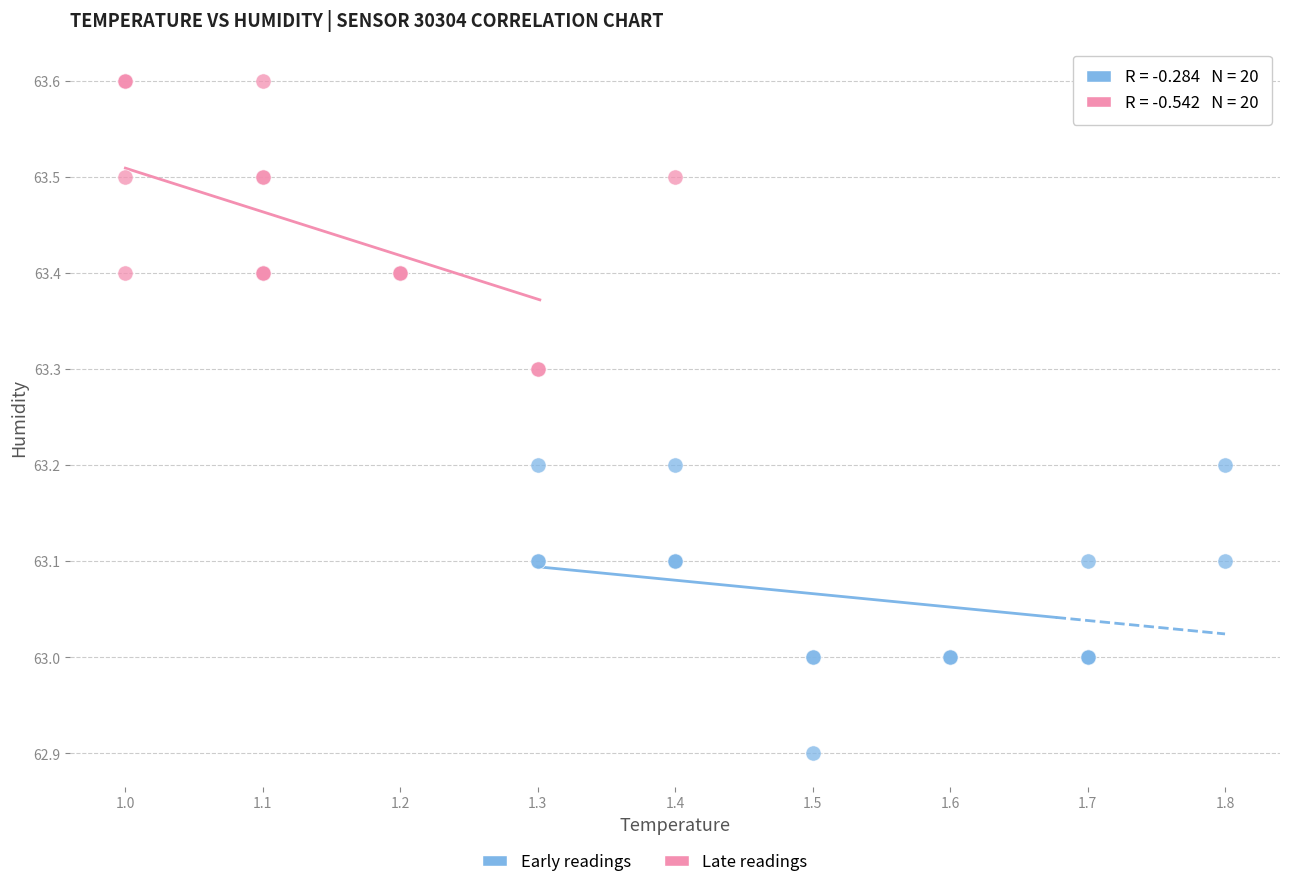

Which series contains the lowest Y value?

Early readings